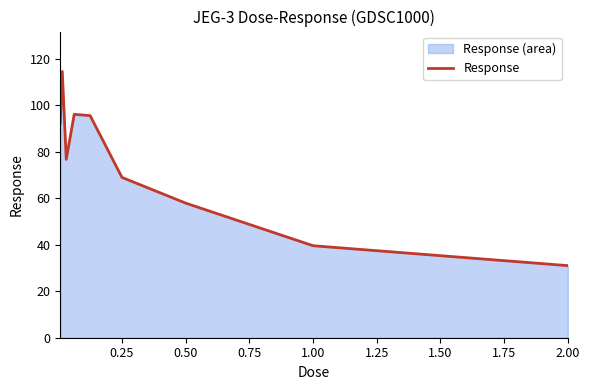

What is the difference between the second highest and second lowest values?

56.6